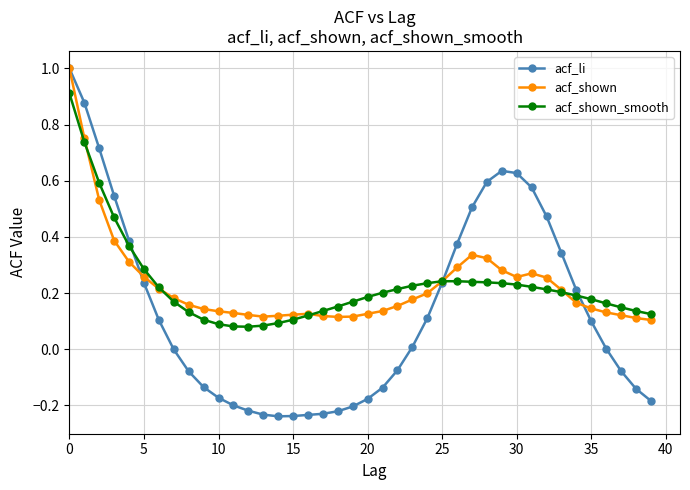

True or false: acf_li has more than 0 interior local peaks.

True